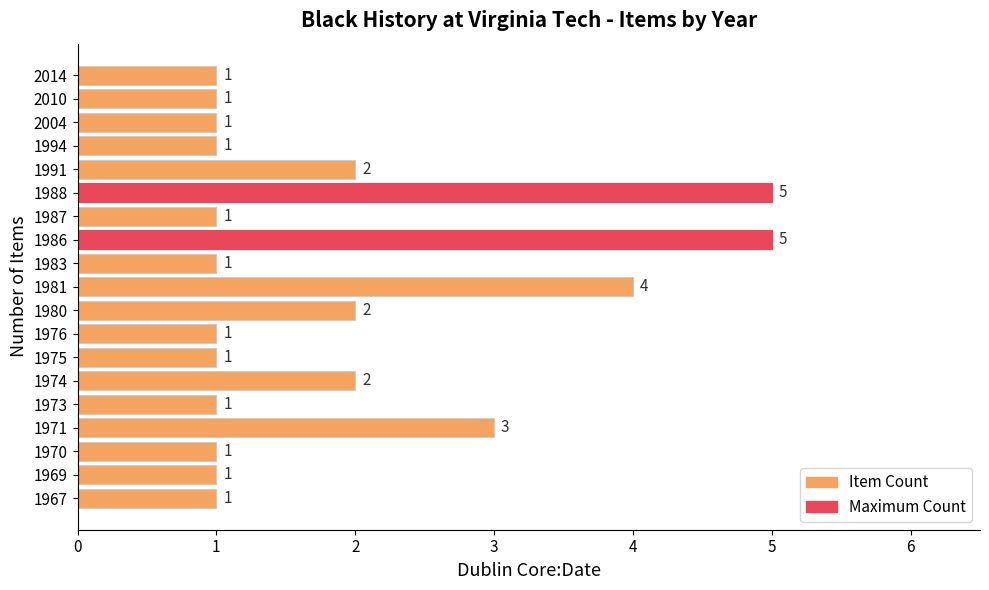

The value at 1988 is 1. True or false?

False